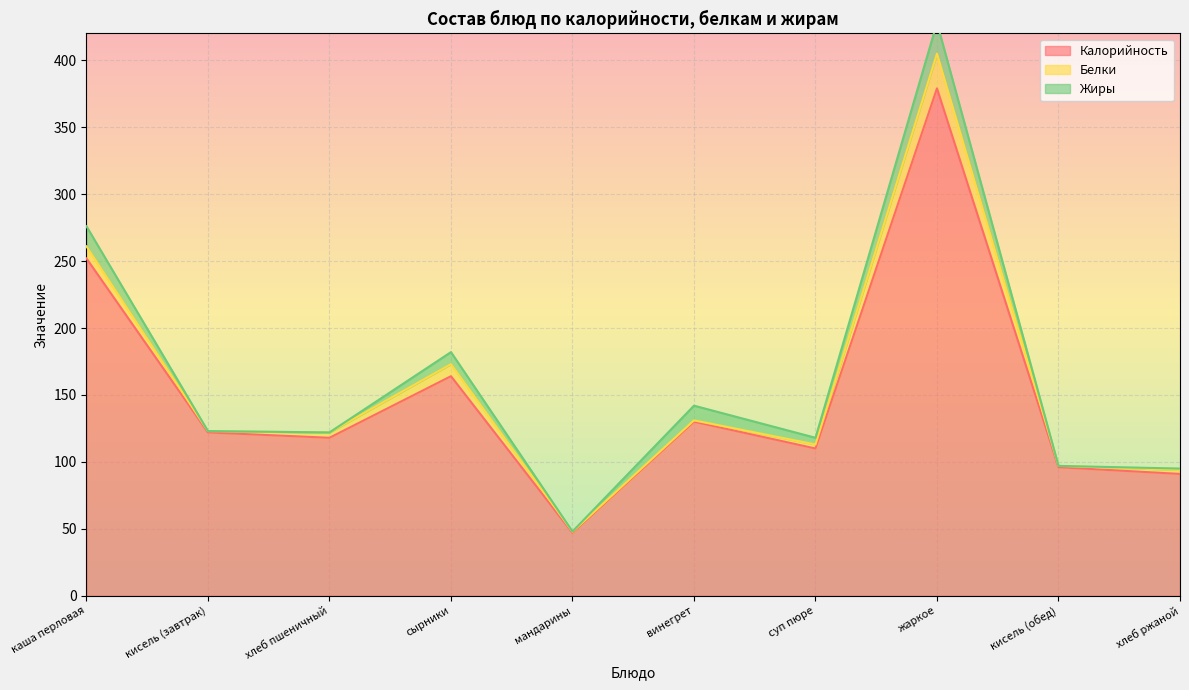

List the series in order of their peak value, lowest first.

Жиры, Белки, Калорийность